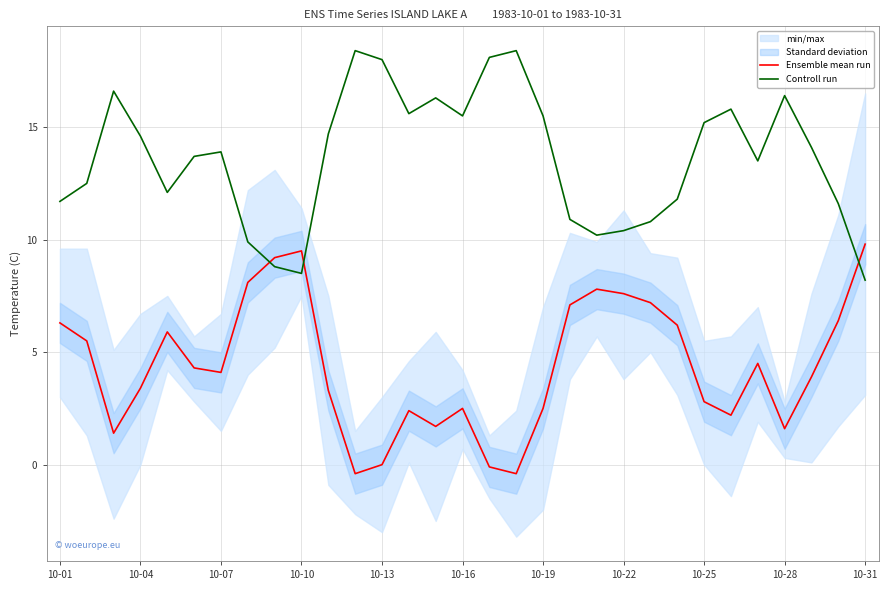

True or false: Controll run has a value of 8.2 at 10-31.

True